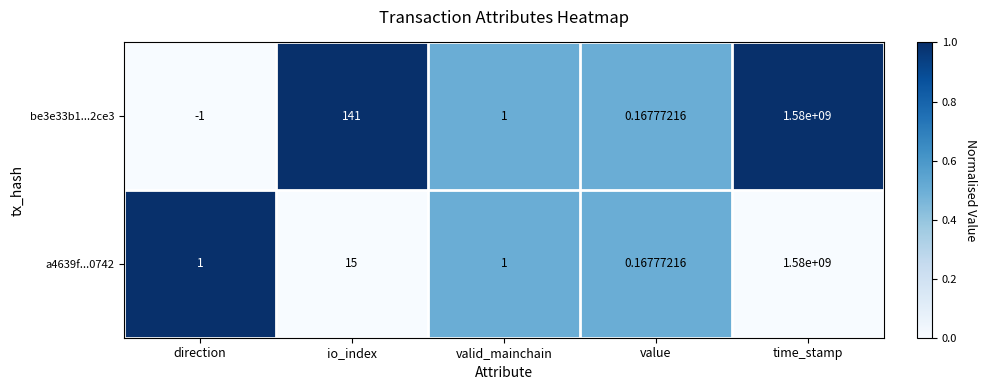

Which category has the lowest value in the be3e33b1...2ce3 series?

direction